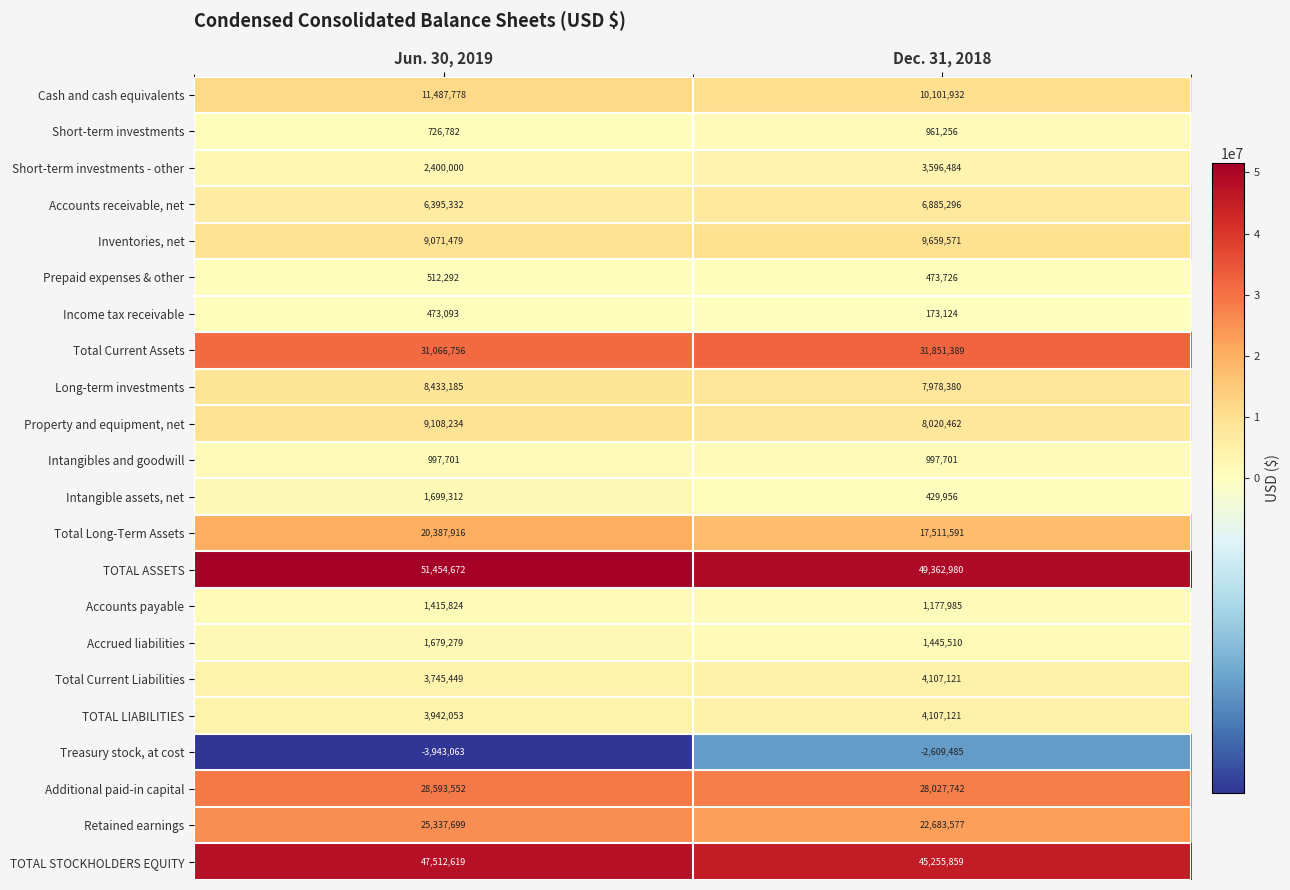

The value of Long-term investments at Dec. 31, 2018 is 7978380. True or false?

True